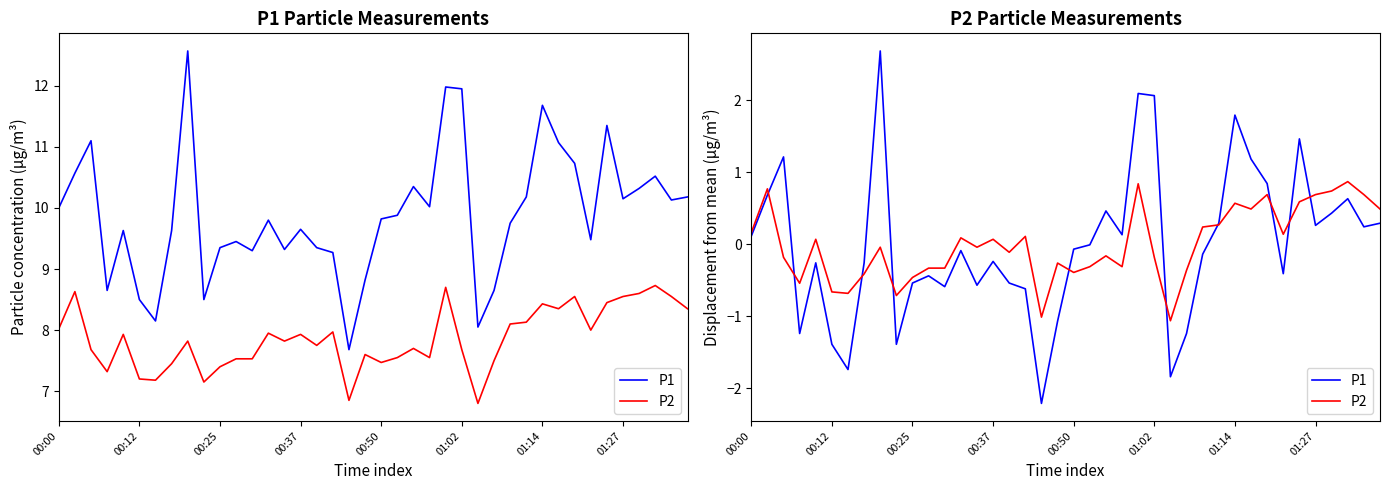

Reading left to right, what are all the values shown in this chart?

P1: 0.1	0.7	1.2	-1.2	-0.3	-1.4	-1.7	-0.3	2.7	-1.4	-0.5	-0.4	-0.6	-0.1	-0.6	-0.2	-0.5	-0.6	-2.2	-1.1	-0.1	-0.0	0.5	0.1	2.1	2.1	-1.8	-1.2	-0.1	0.3	1.8	1.2	0.8	-0.4	1.5	0.3	0.4	0.6	0.2	0.3
P2: 0.2	0.8	-0.2	-0.5	0.1	-0.7	-0.7	-0.4	-0.0	-0.7	-0.5	-0.3	-0.3	0.1	-0.0	0.1	-0.1	0.1	-1.0	-0.3	-0.4	-0.3	-0.2	-0.3	0.8	-0.2	-1.1	-0.4	0.2	0.3	0.6	0.5	0.7	0.1	0.6	0.7	0.7	0.9	0.7	0.5